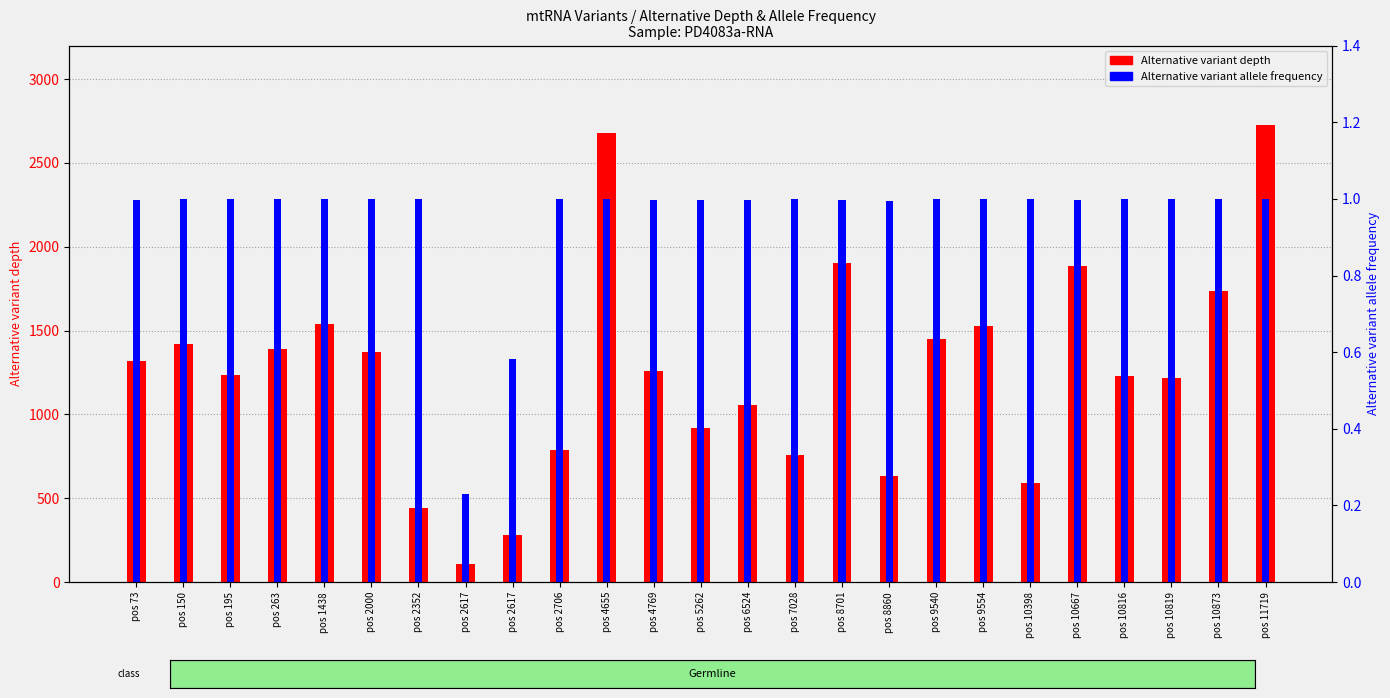

True or false: Alternative variant allele frequency has a value of 0.3 at pos 1438.

False